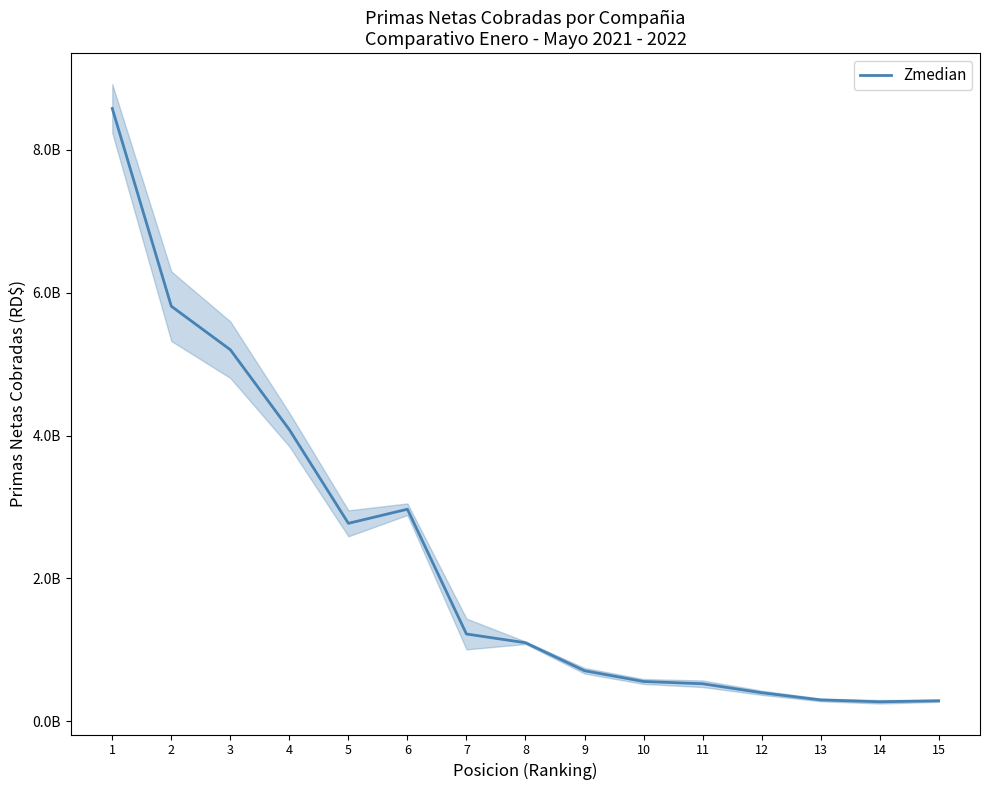

Between 5 and 1, which is larger?

1